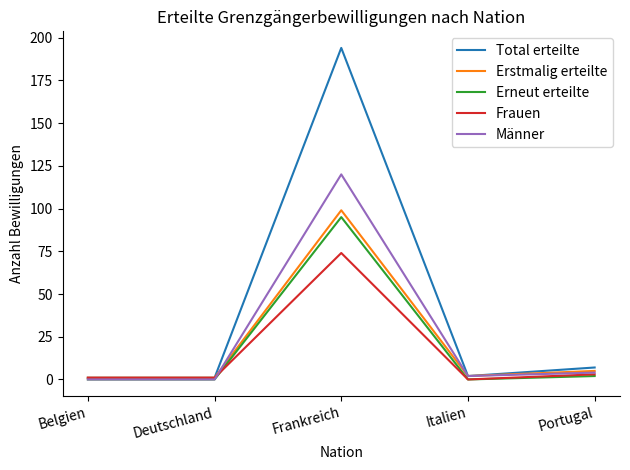

Which series has the largest range (max minus min)?

Total erteilte